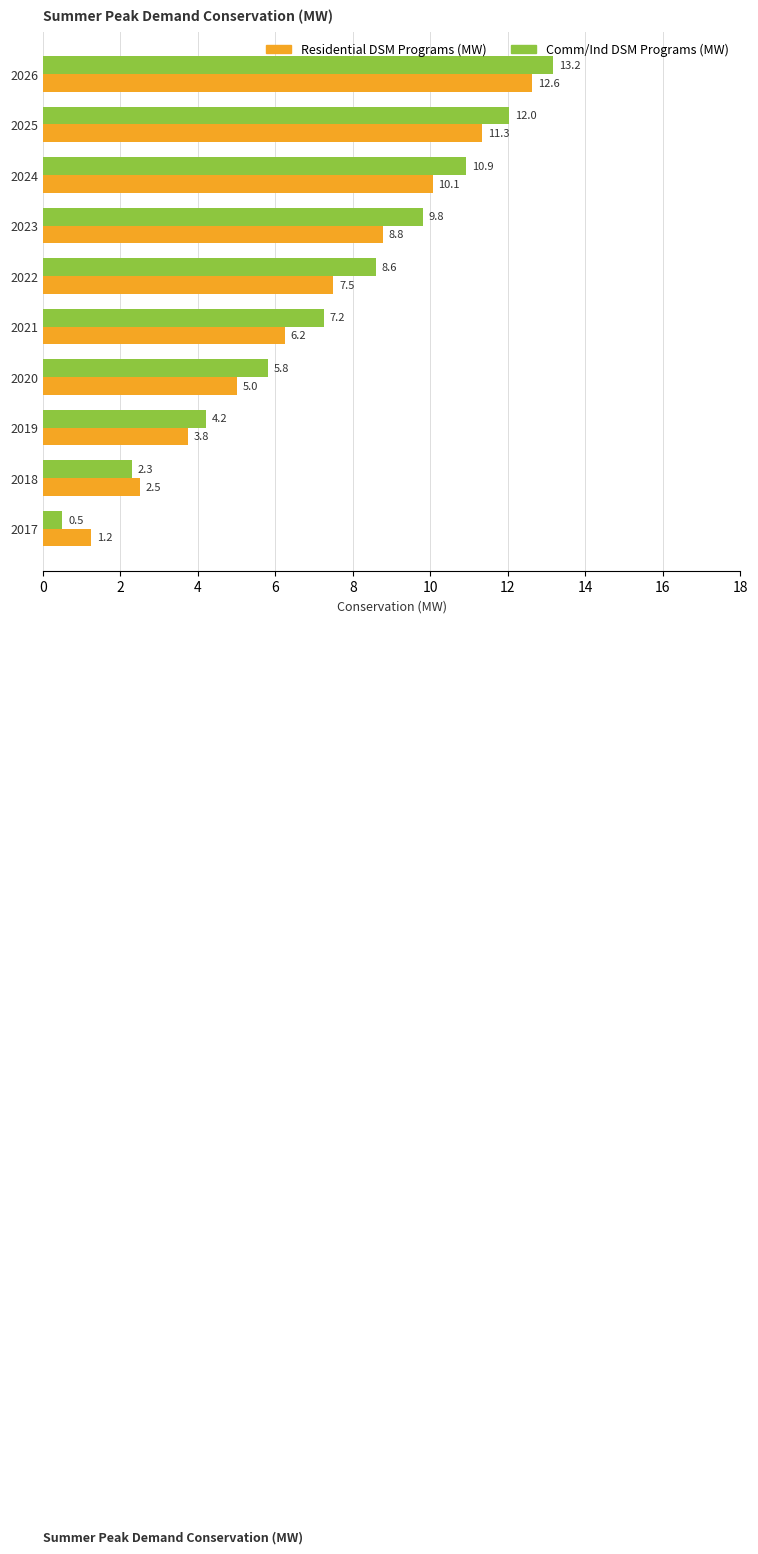

True or false: Comm/Ind DSM Programs (MW) has a value of 9.8 at 2023.

True